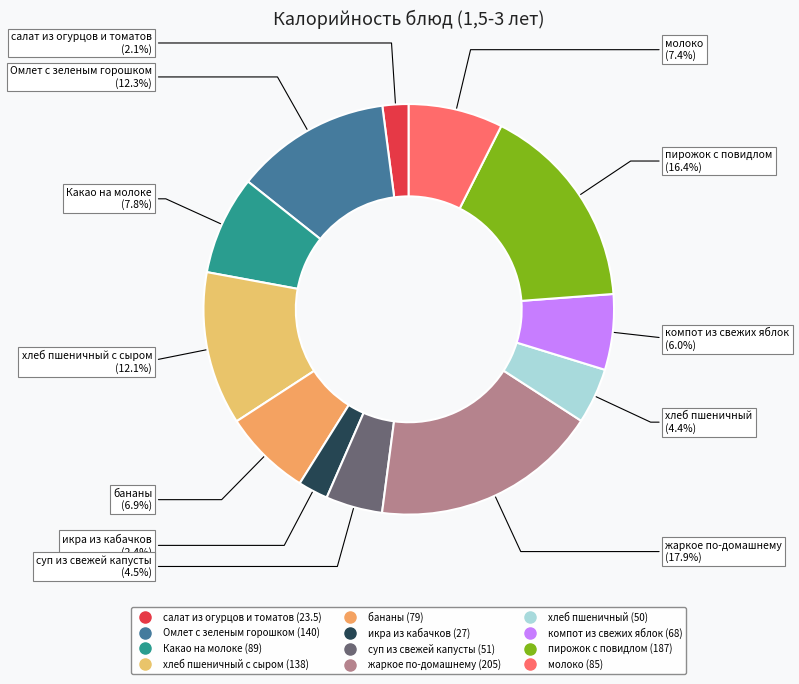

How many segments does this pie chart have?

12